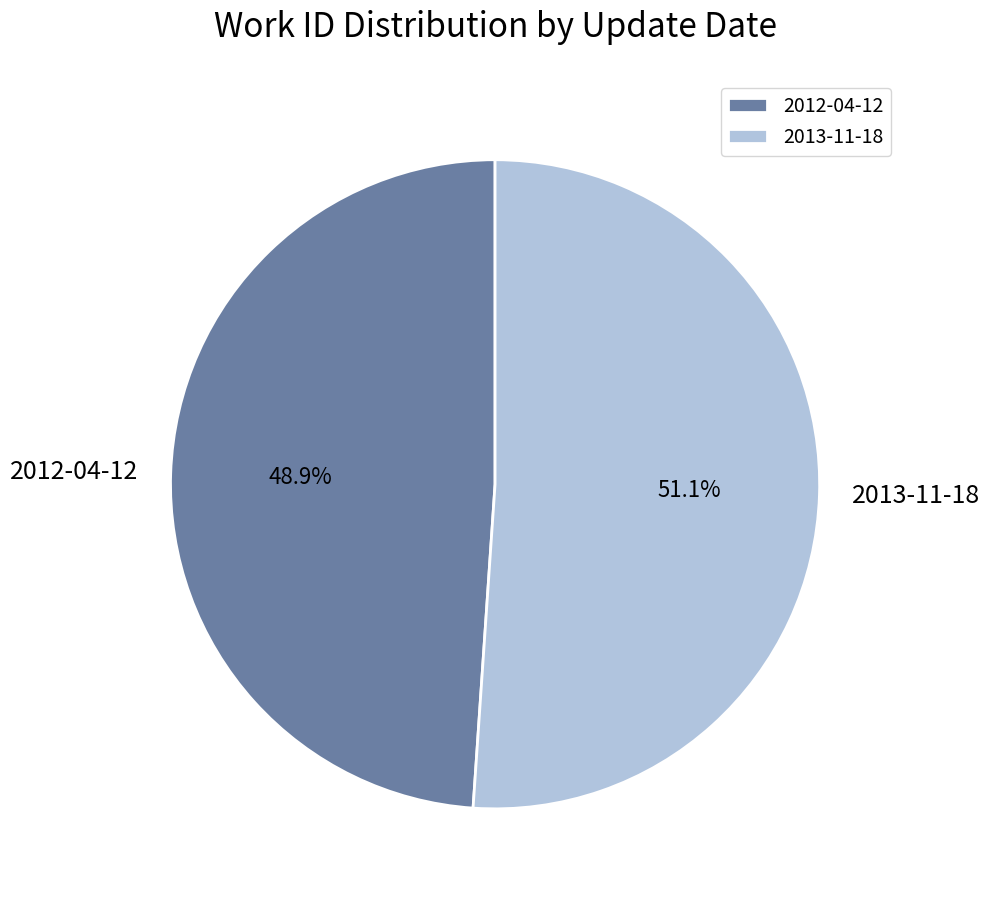

Does 2013-11-18 account for over 50% of the chart?

Yes